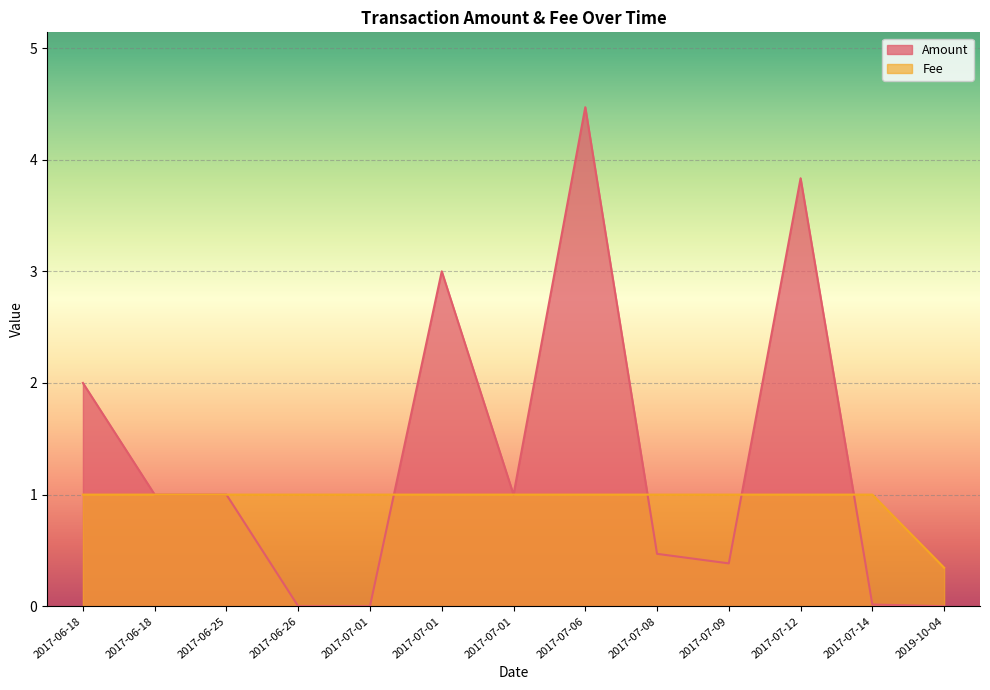

True or false: Fee and Amount cross at least once.

True